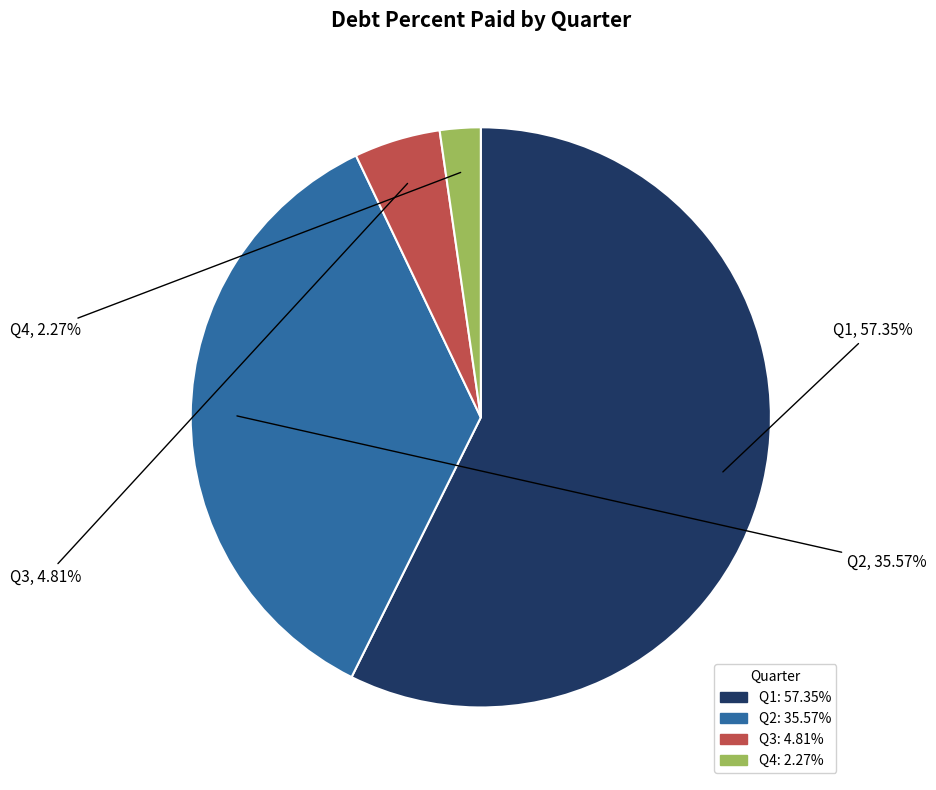

What is the ratio of the value at Q3 to the value at Q2?

0.1